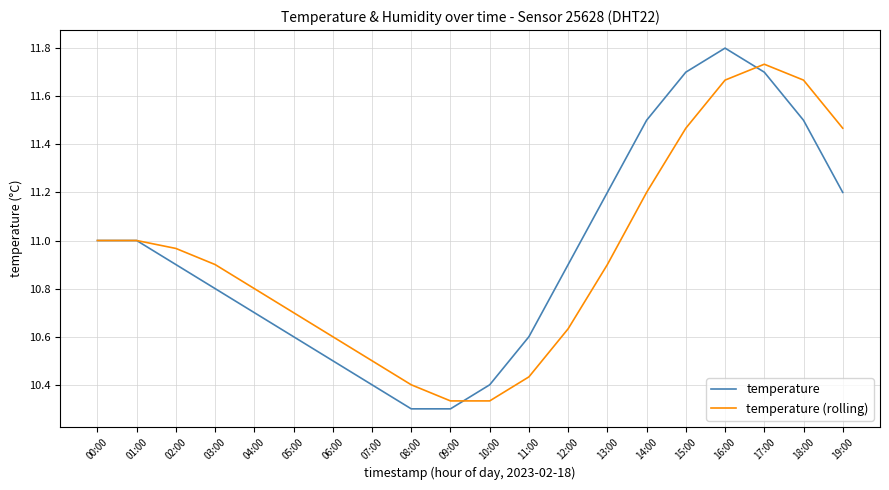

True or false: temperature (rolling) and temperature intersect in this chart.

True